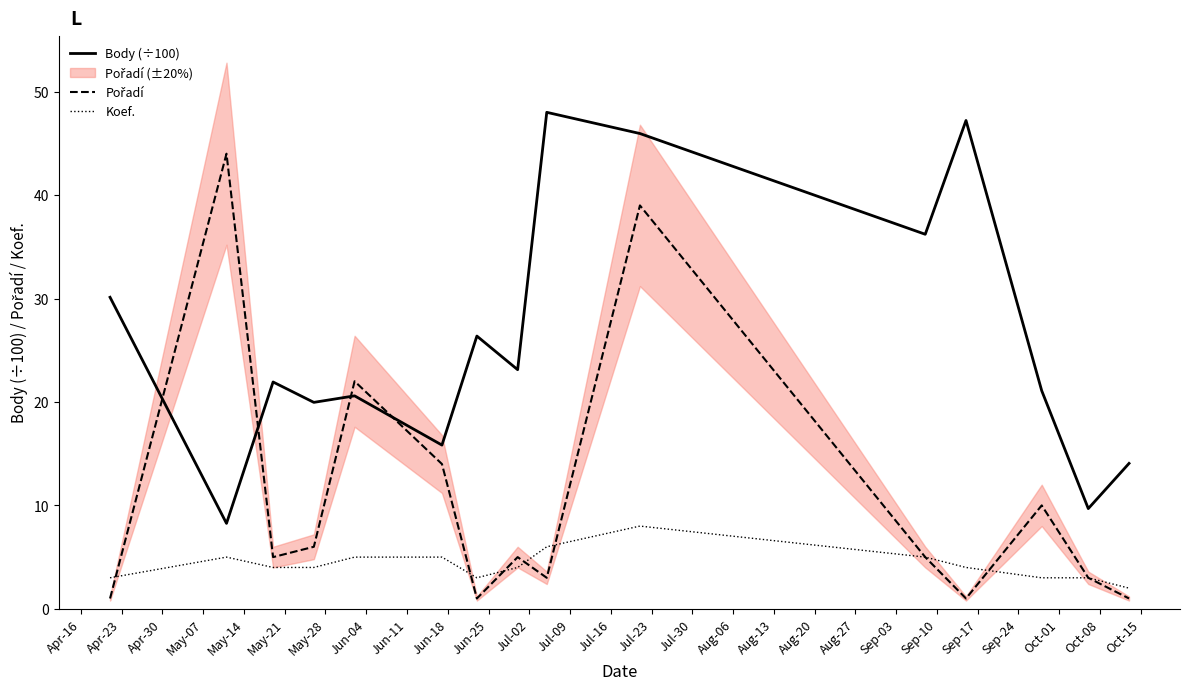

How many intersections are there between Koef. and Pořadí?

6